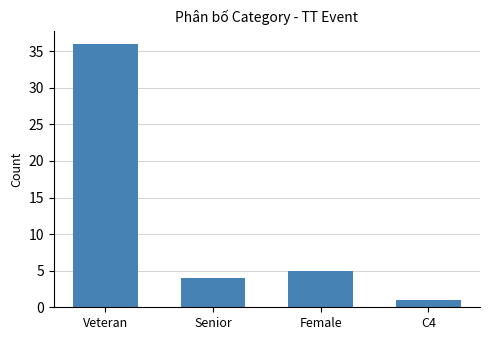

At which label is the value closest to 18?

Female